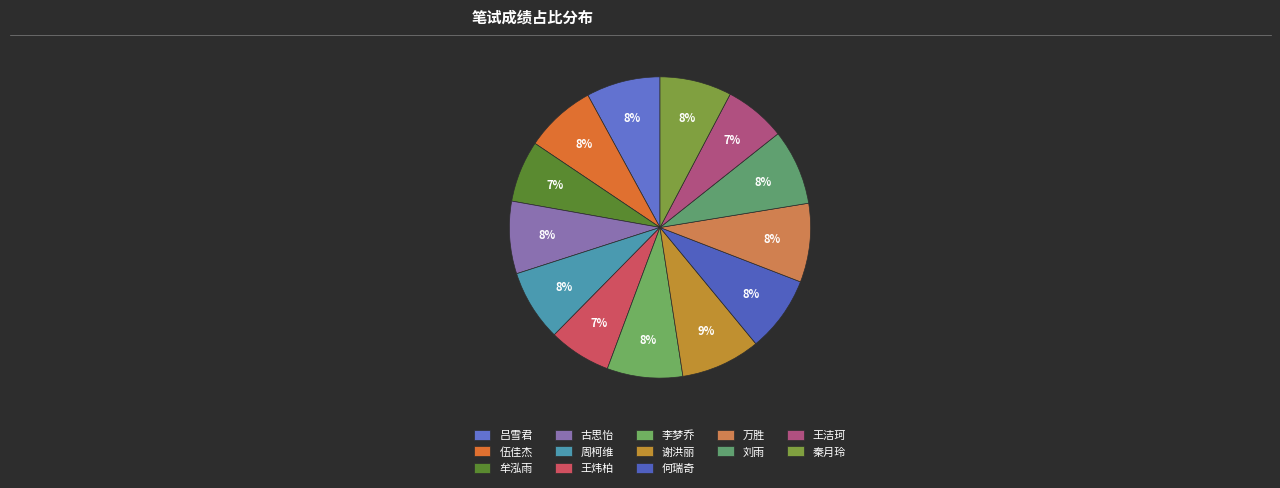

To the nearest percent, what portion does 万胜 represent?

8%